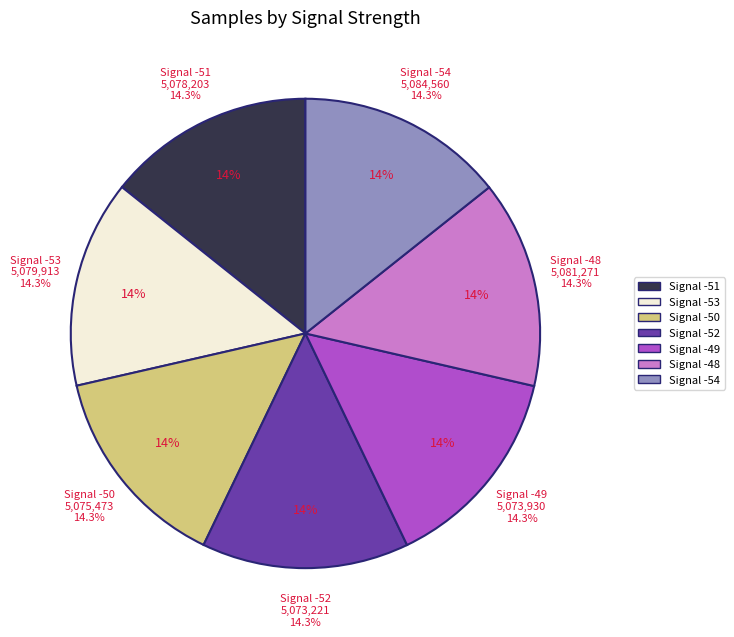

To the nearest percent, what portion does Signal -53 represent?

14%